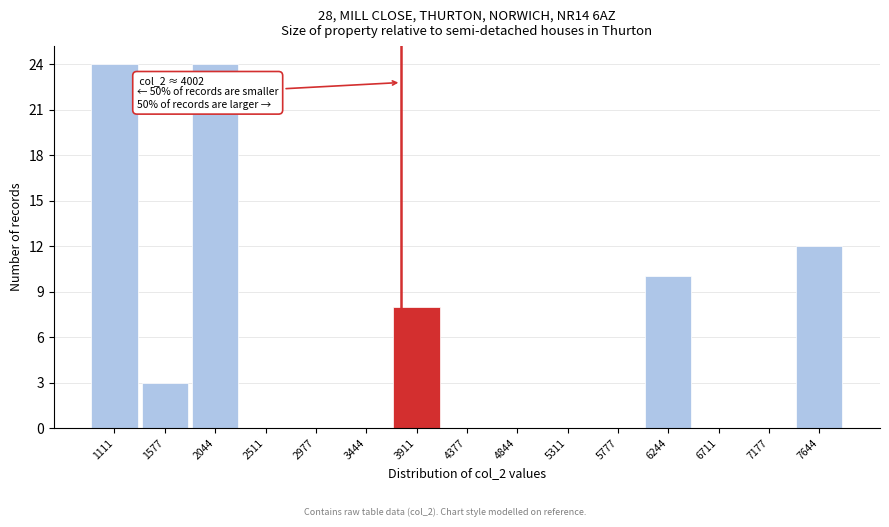

Reading right to left, list all the values displayed in this chart.

7644=12	7177=0	6711=0	6244=10	5777=0	5311=0	4844=0	4377=0	3911=8	3444=0	2977=0	2511=0	2044=24	1577=3	1111=24